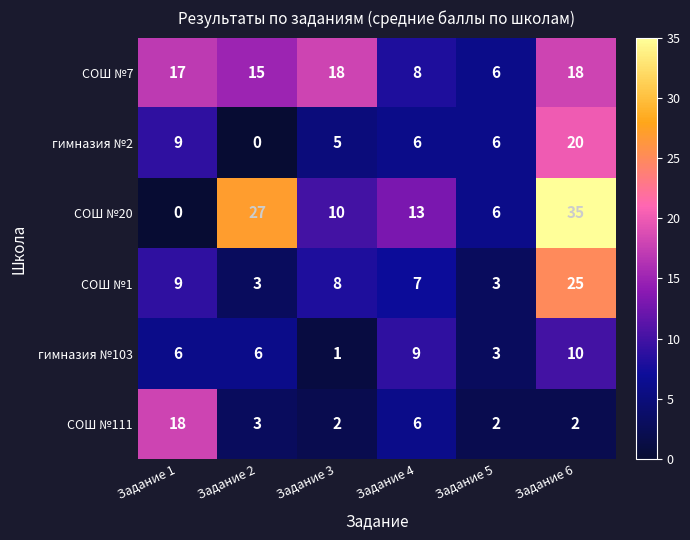

What is the sum of all СОШ №20 values?

91